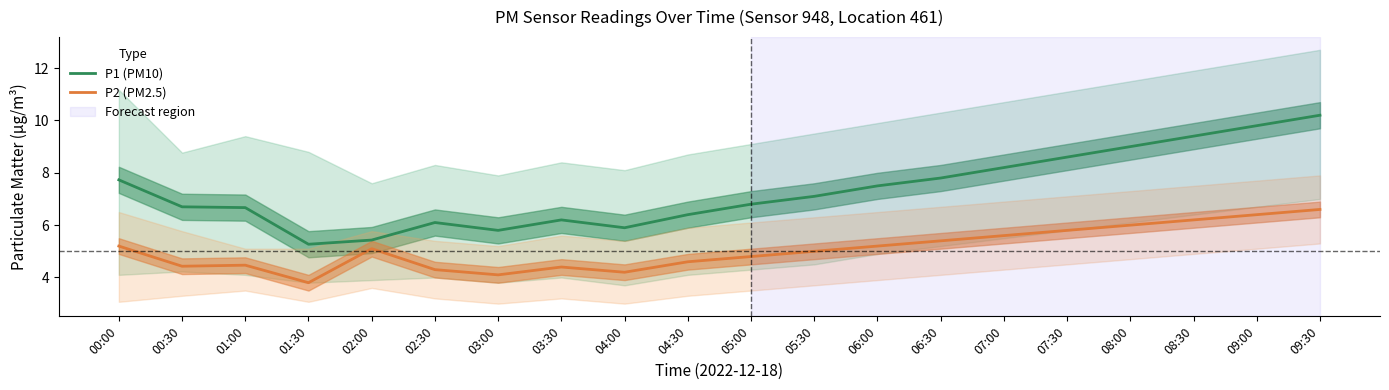

True or false: P1 (PM10) and P2 (PM2.5) cross at least once.

False